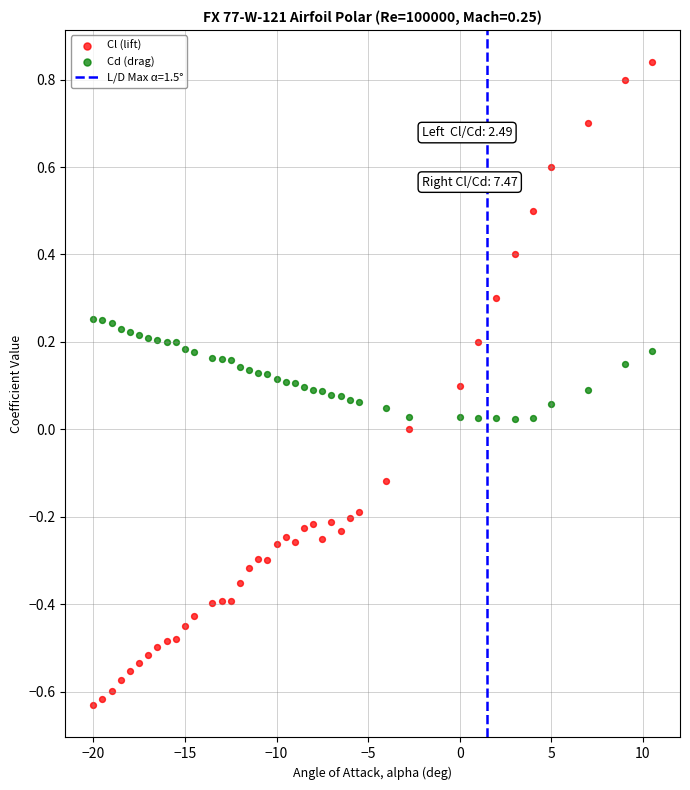

What is the X range (max minus min) for the scatter plot?

30.5